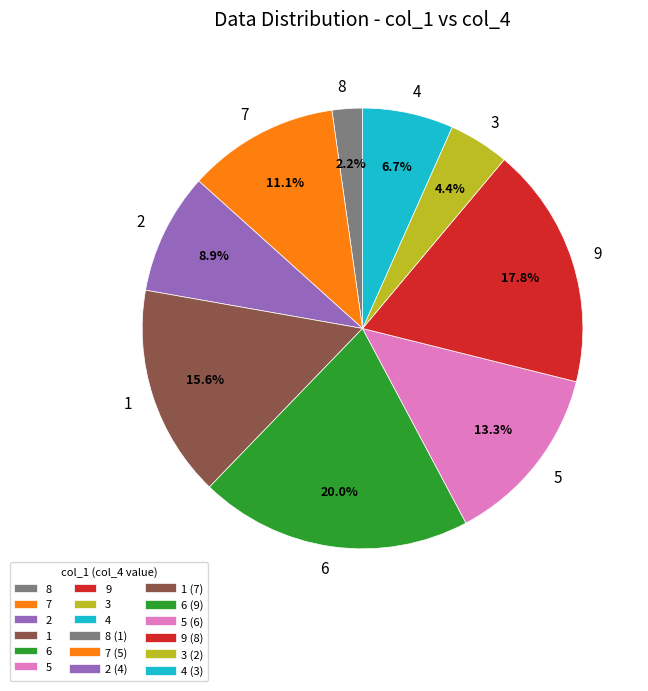

What is the largest slice in the pie chart?

6